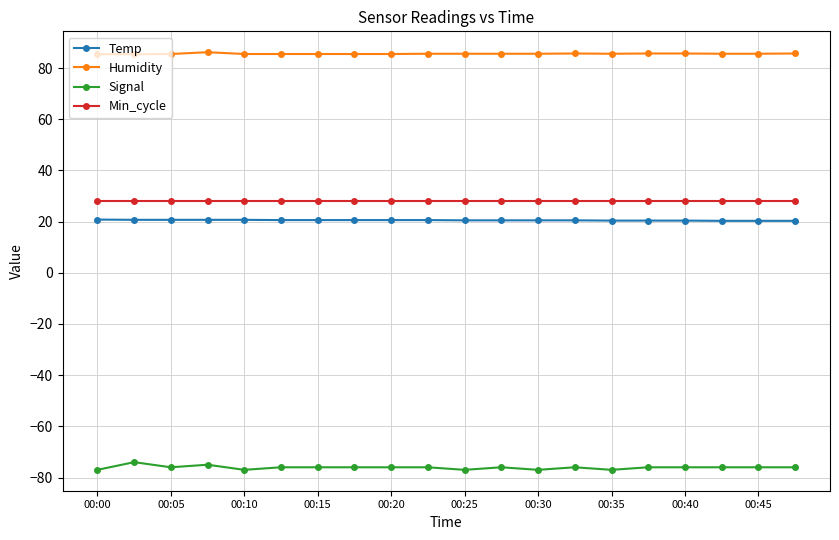

Rank the series by their maximum value, from lowest to highest.

Signal, Temp, Min_cycle, Humidity